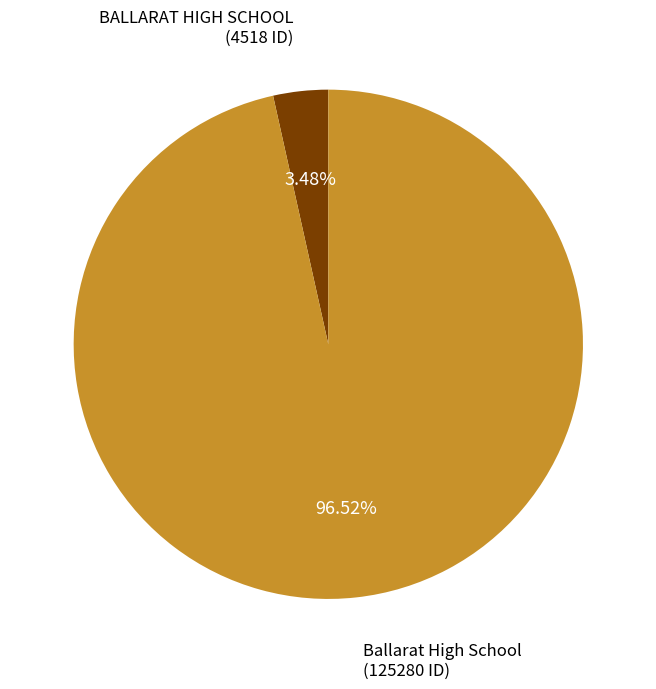

Does any single category account for the majority?

Yes